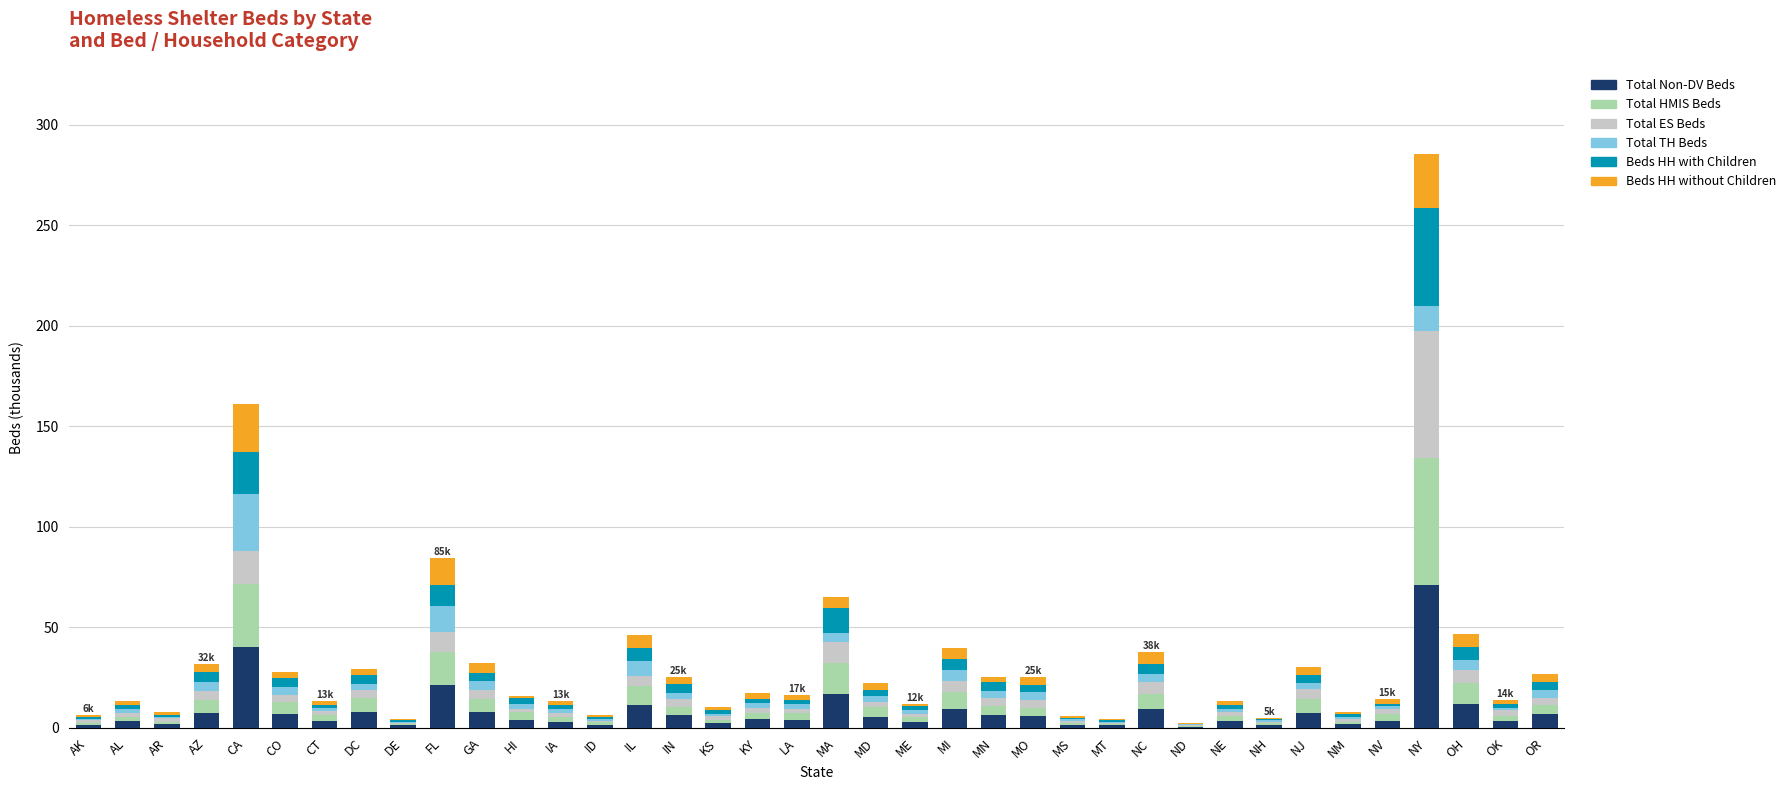

Which category has the highest value in the Total Non-DV Beds series?

NY